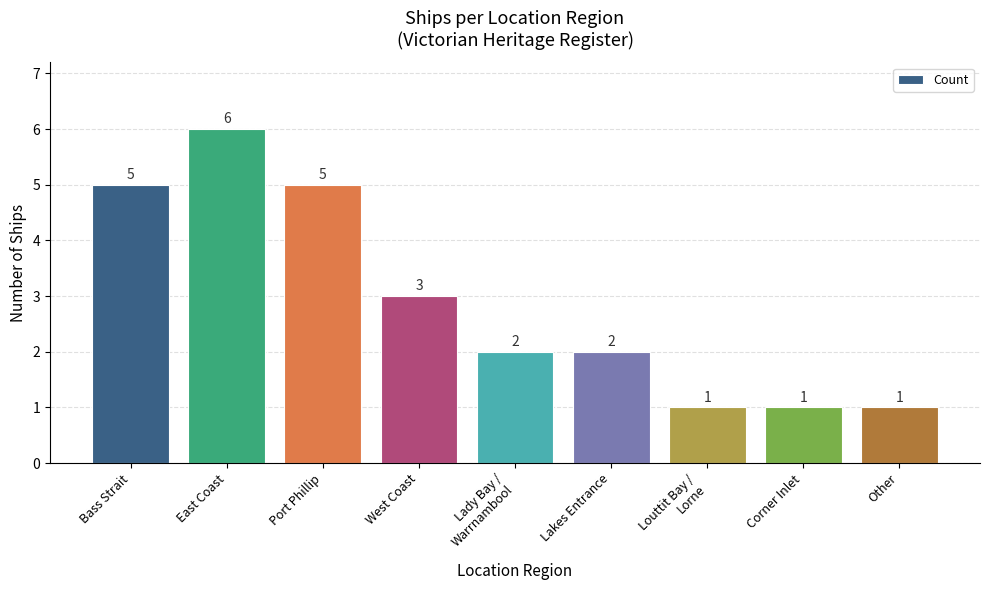

What value does the data have at East Coast?

6